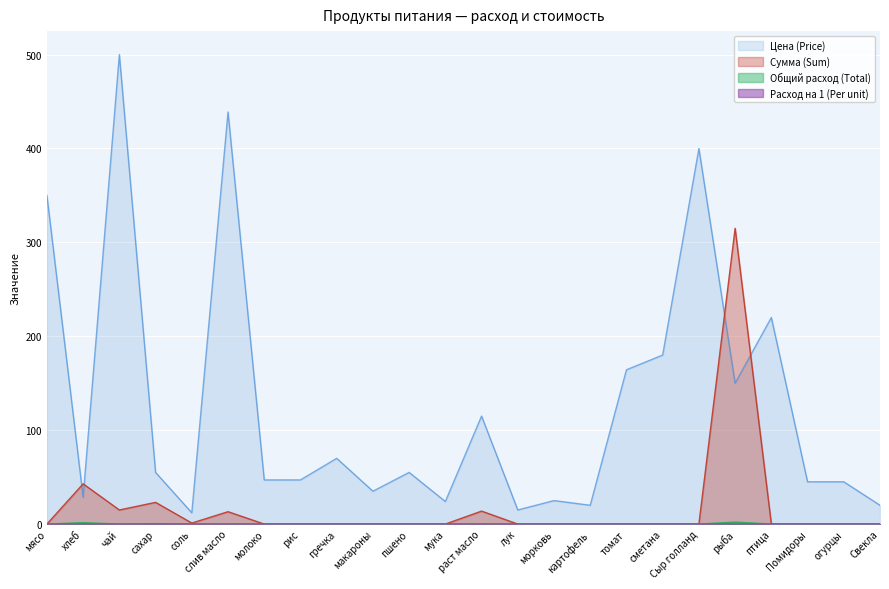

Where is the first local maximum for Расход на 1 (Per unit)?

хлеб